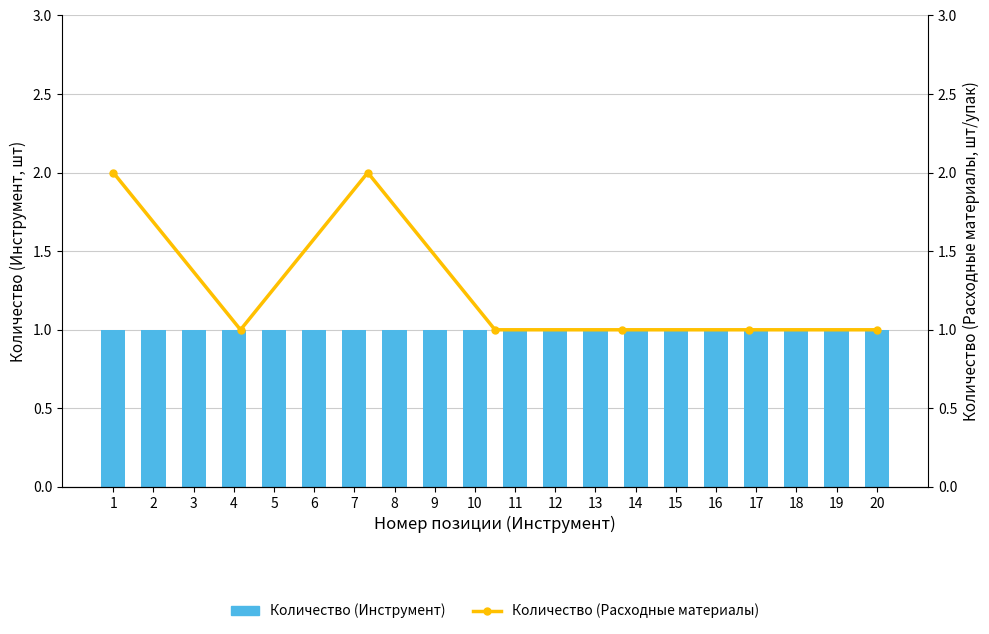

Which category has the highest value across all series?

1